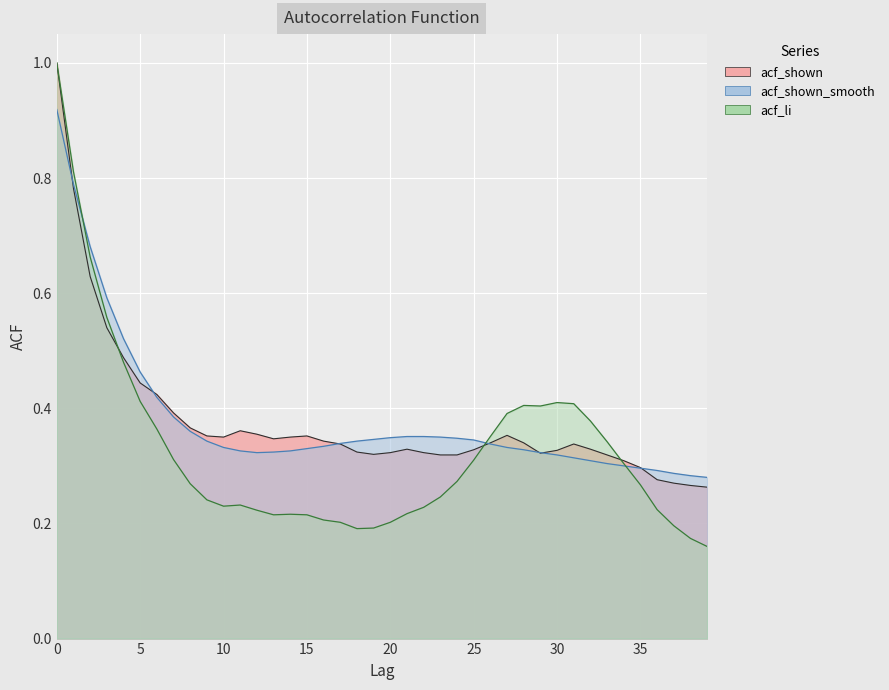

True or false: acf_li and acf_shown cross at least once.

True